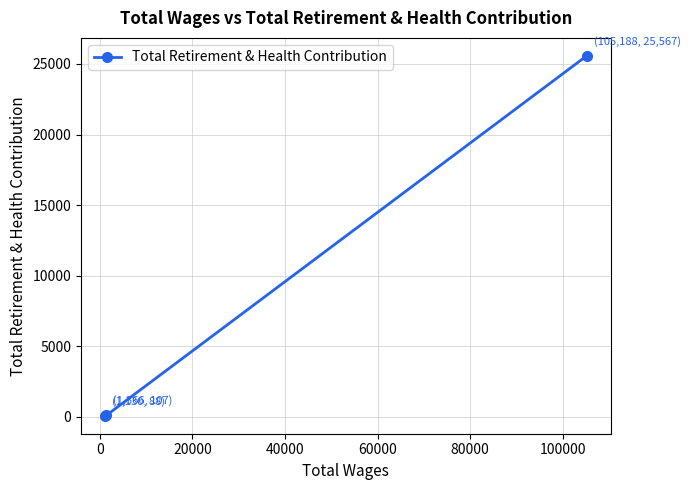

What is the sum of all values?

25762